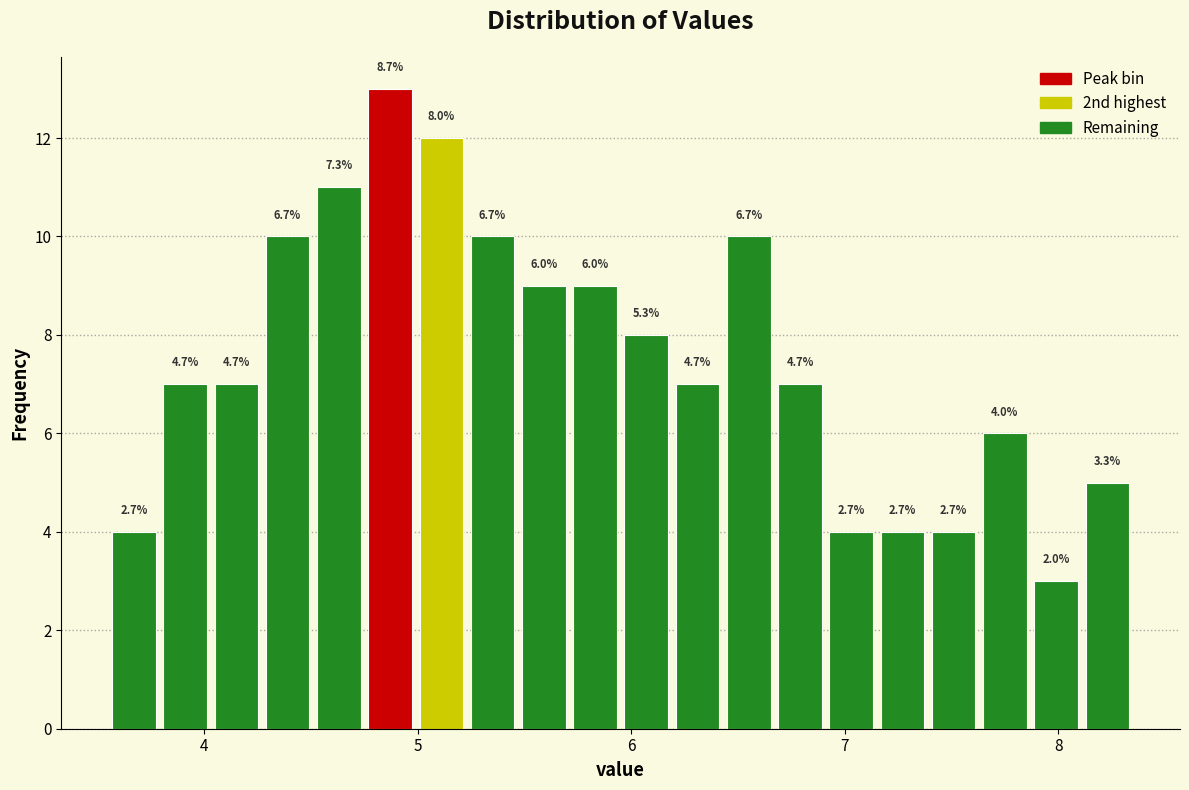

Read against the x-axis, roughly where is the centre of the tallest bar?

4.9